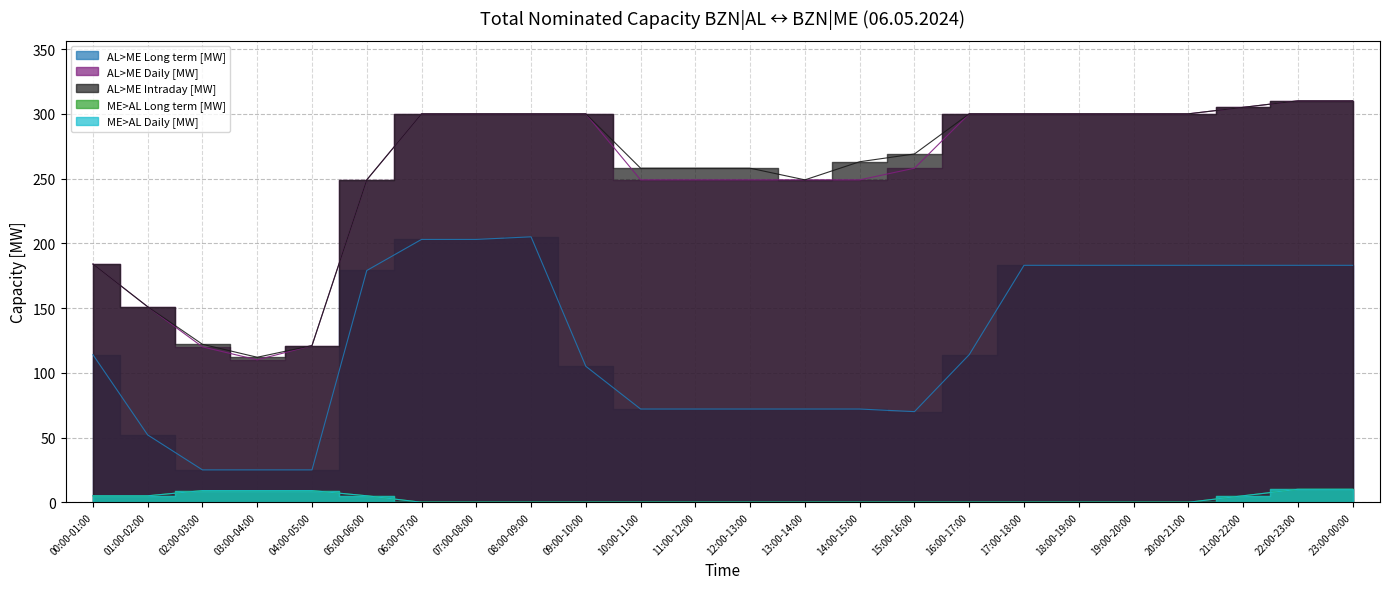

Which has a higher value, 08:00-09:00 or 02:00-03:00?

08:00-09:00